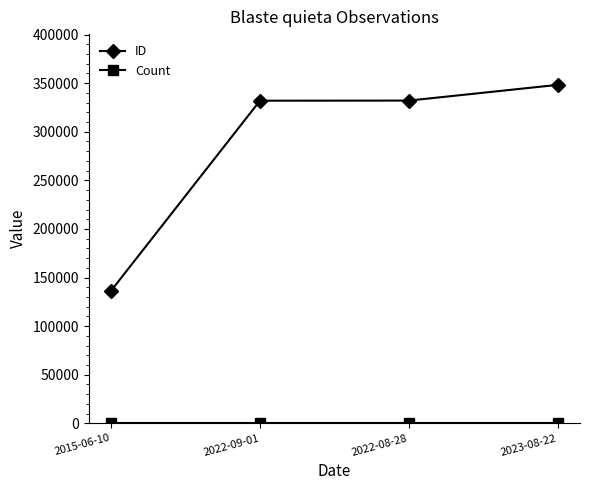

What position from the left is 2022-09-01?

2